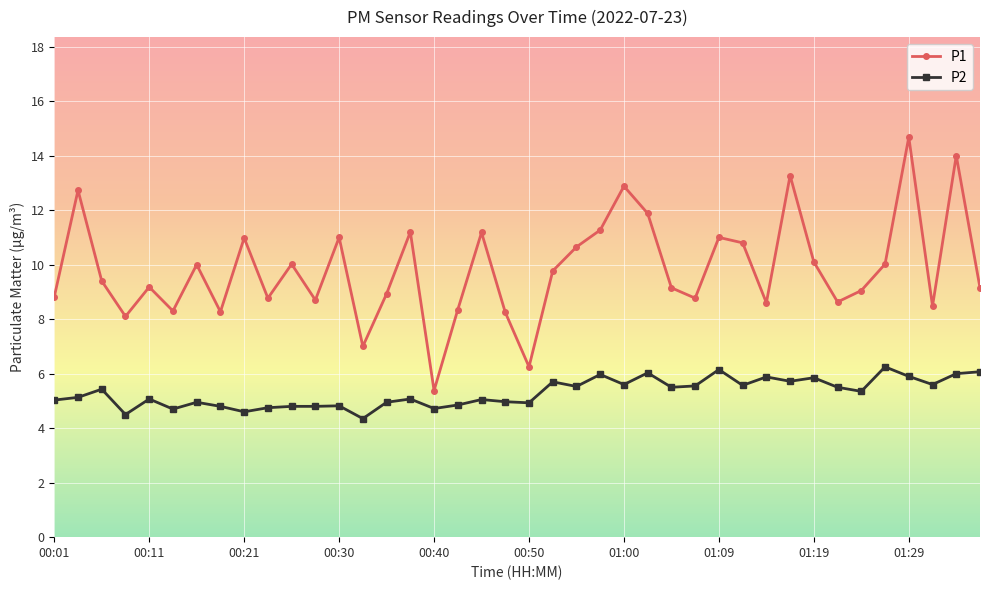

What is the value of the P1 point at the 15th from the left?

8.9